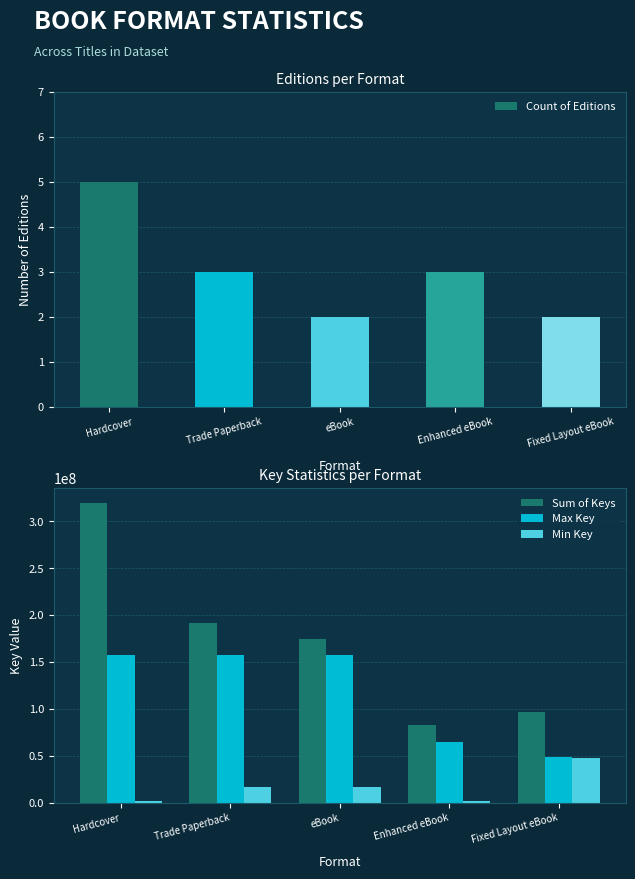

What is the difference between the maximum and minimum values in the Max Key series?

109039566